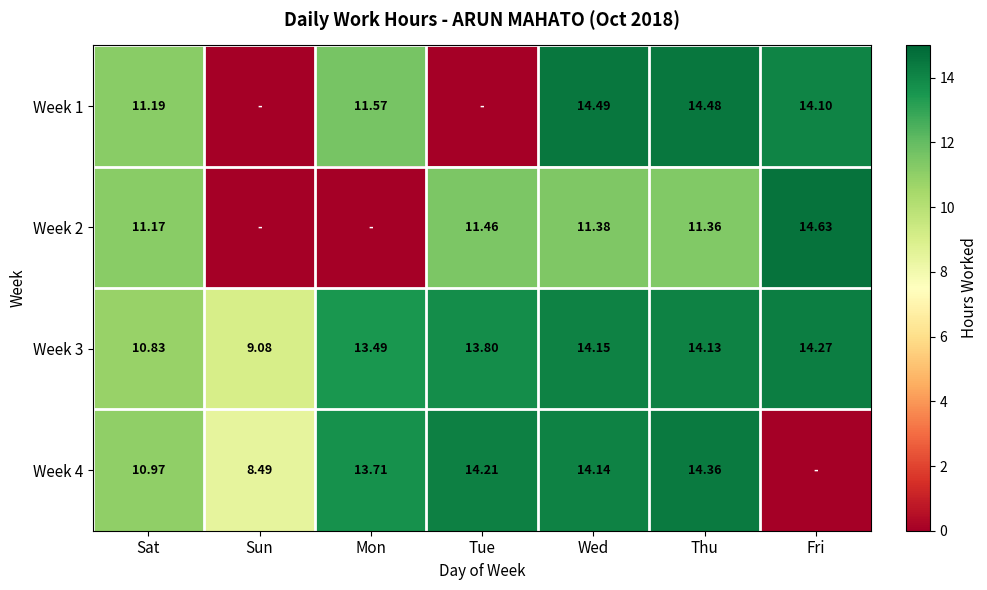

Rank the categories by Week 3 value from highest to lowest.

Fri, Wed, Thu, Tue, Mon, Sat, Sun